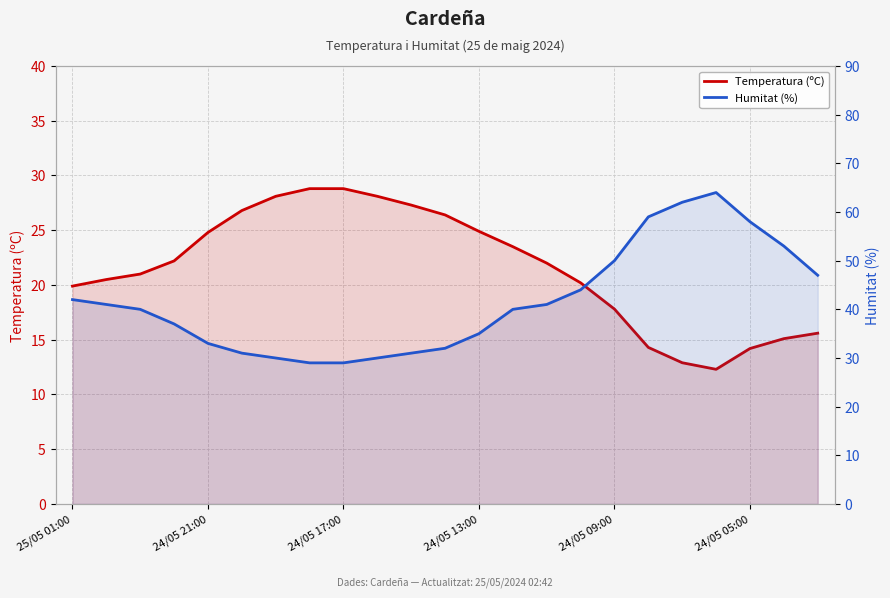

True or false: Humitat (%) and Temperatura (ºC) cross at least once.

False